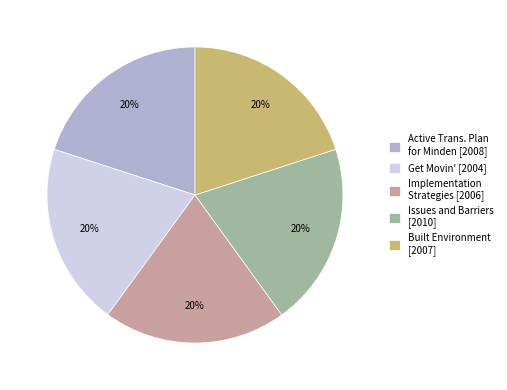

To the nearest percent, what percentage of the pie is Active Trans. Plan for Minden [2008]?

20%